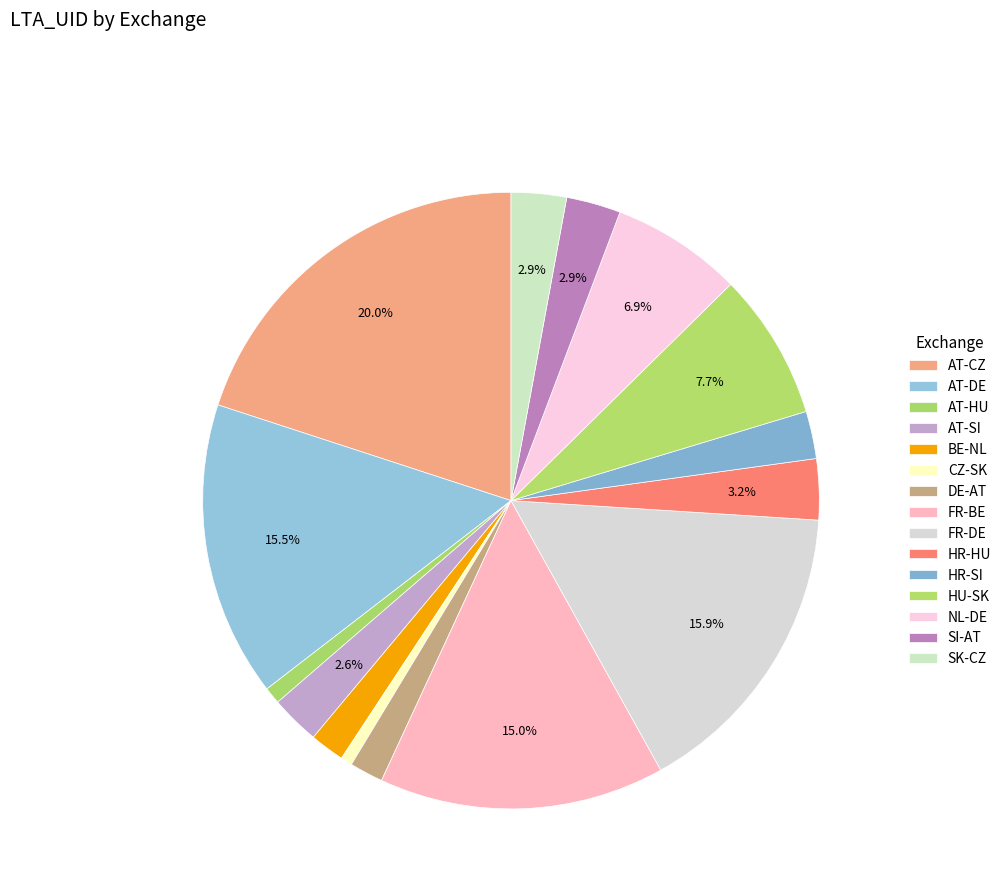

Combined, what portion of the pie is AT-SI and AT-DE?

18.1%